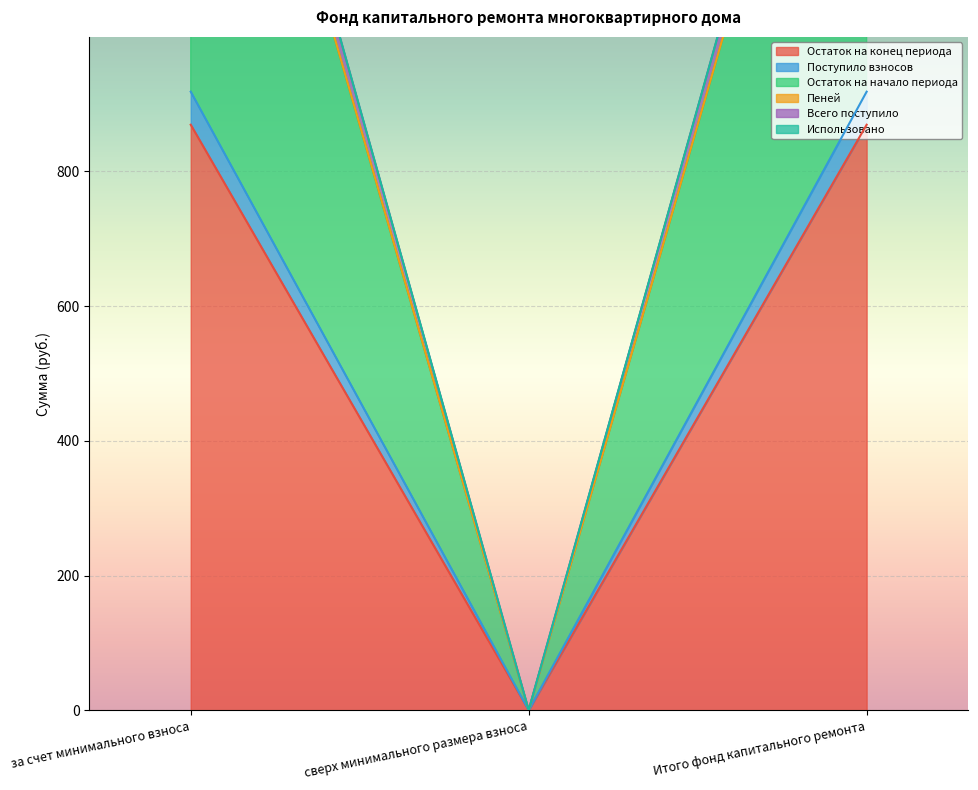

What is the approximate value of Остаток на конец периода at за счет минимального взноса?

869.3